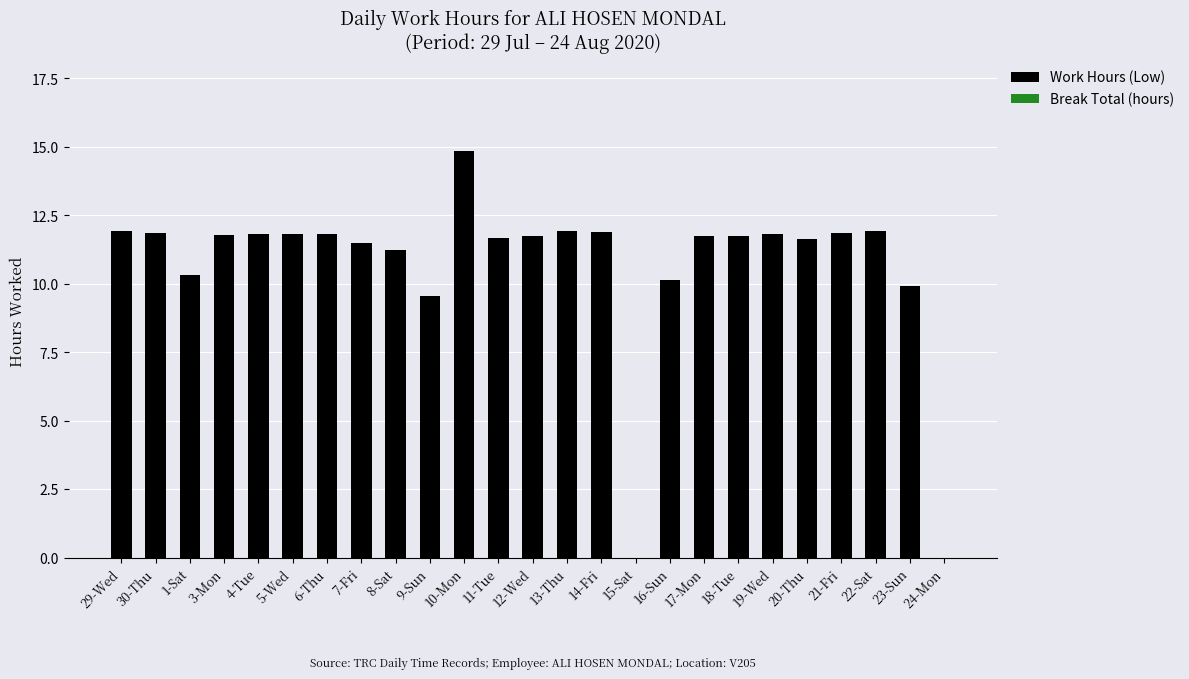

The value at 16-Sun is 6.1. True or false?

False